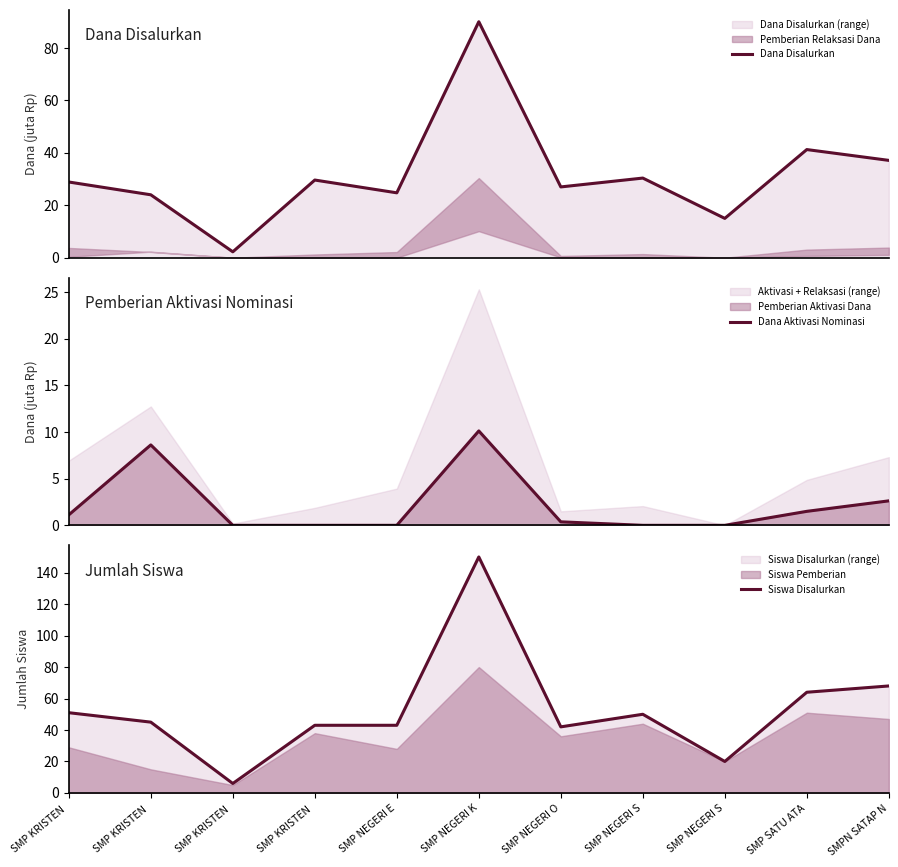

True or false: Siswa Disalurkan has a value of 42.0 at SMP NEGERI O.

True